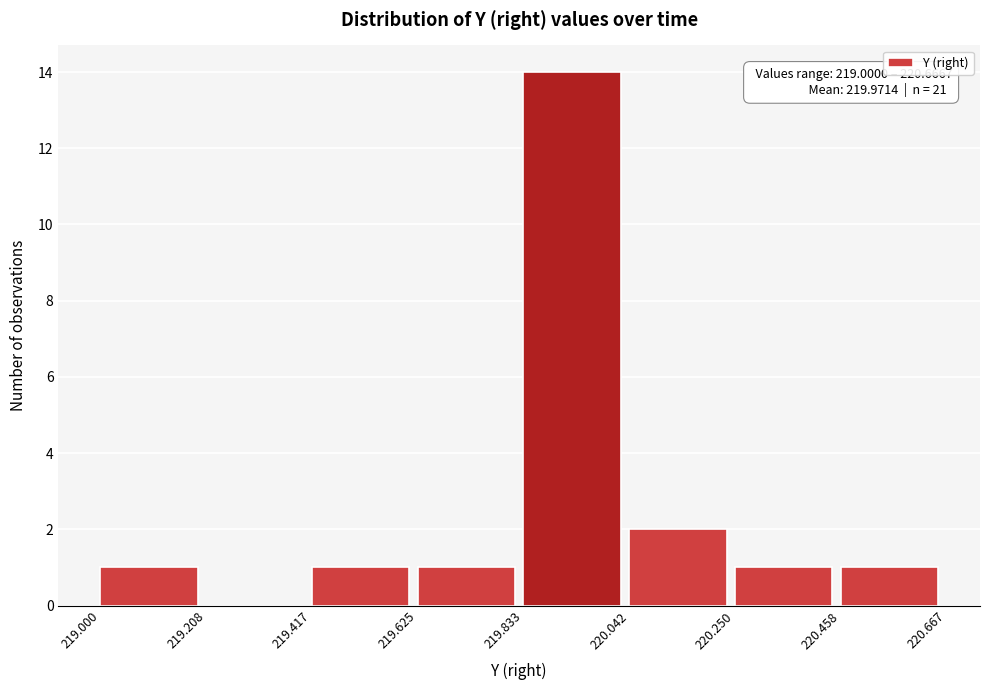

Which range on the x-axis has the tallest bar?

219.833 to 220.042